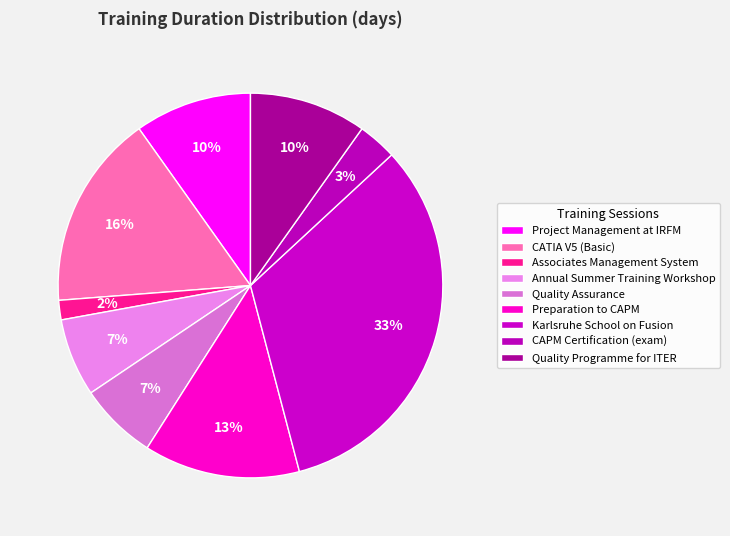

How many slices are in this pie chart?

9